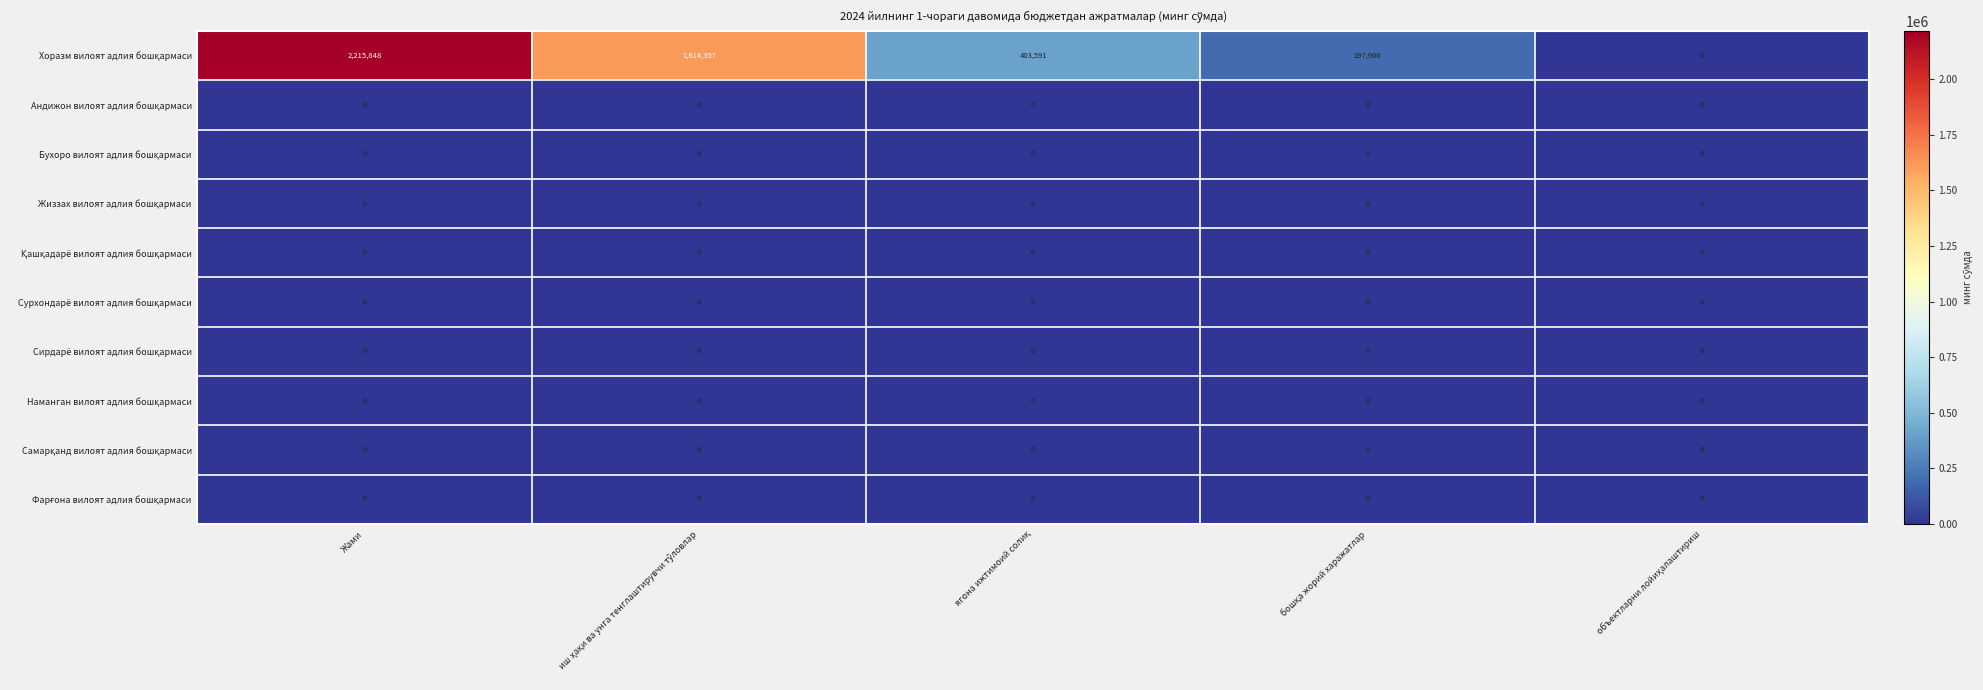

What is the spread (max minus min) of values at Жами?

2215848